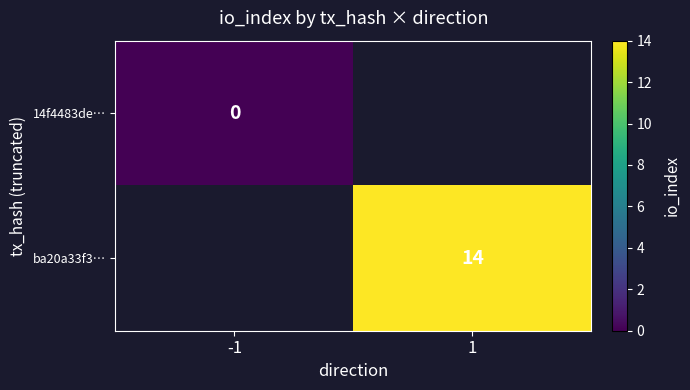

Between -1 and 1, which is larger?

1